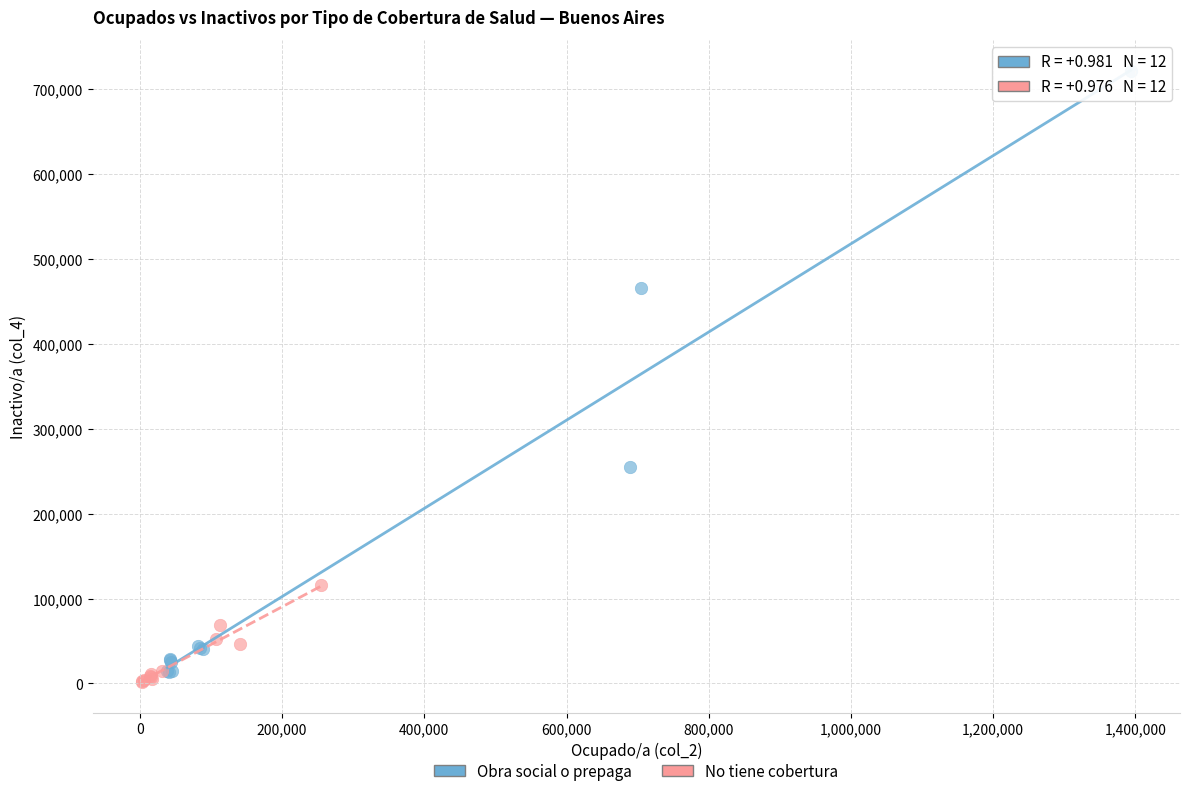

Which series reaches the maximum Y coordinate?

Obra social o prepaga